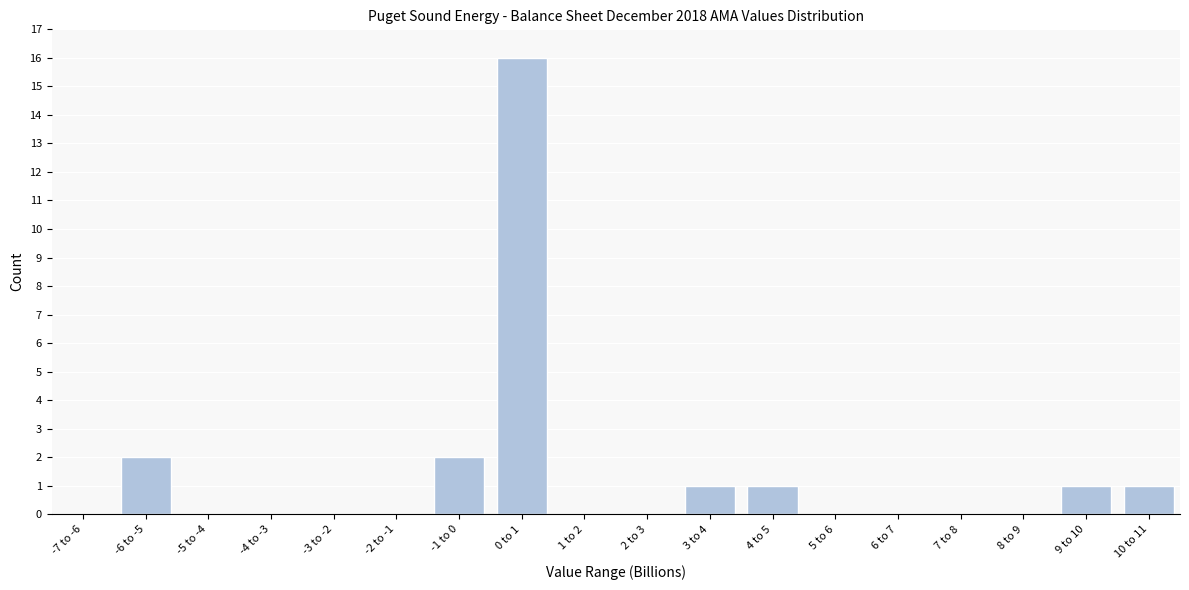

Reading left to right, transcribe all the data shown in this chart.

-7 to -6=0	-6 to -5=2	-5 to -4=0	-4 to -3=0	-3 to -2=0	-2 to -1=0	-1 to 0=2	0 to 1=16	1 to 2=0	2 to 3=0	3 to 4=1	4 to 5=1	5 to 6=0	6 to 7=0	7 to 8=0	8 to 9=0	9 to 10=1	10 to 11=1